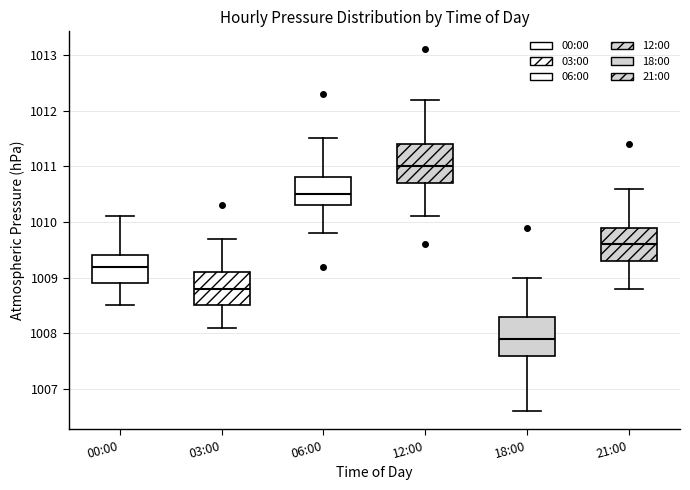

Where is the lower edge of the box for 21:00 on the y-axis? The values are not printed on the chart, so give them approximately, as read against the axis.

1009.3